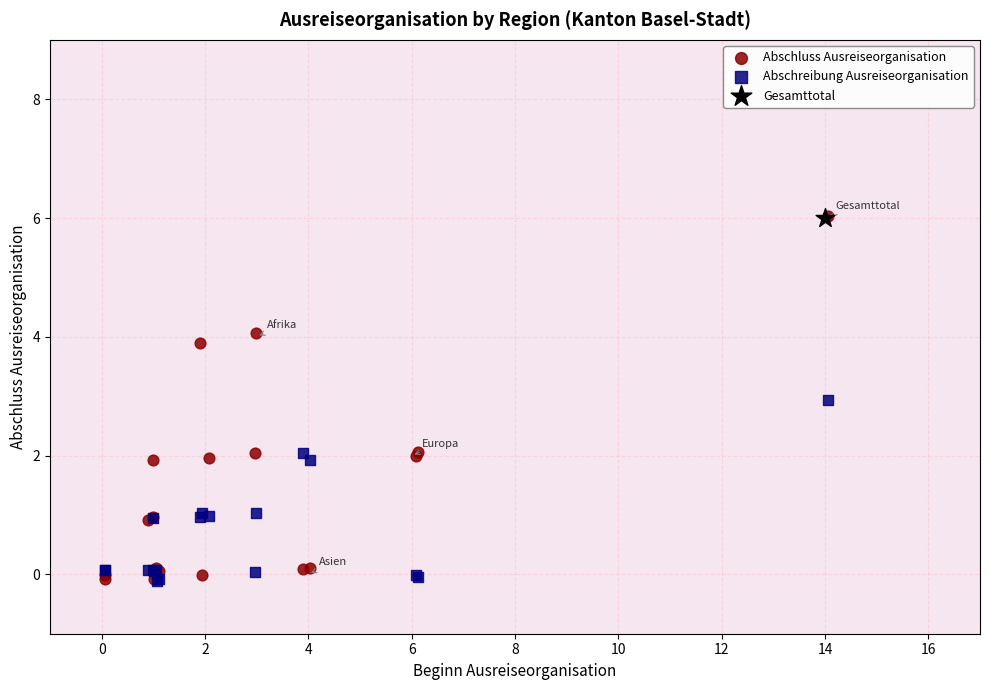

What are all the series names shown in the legend?

Abschluss Ausreiseorganisation, Abschreibung Ausreiseorganisation, Gesamttotal